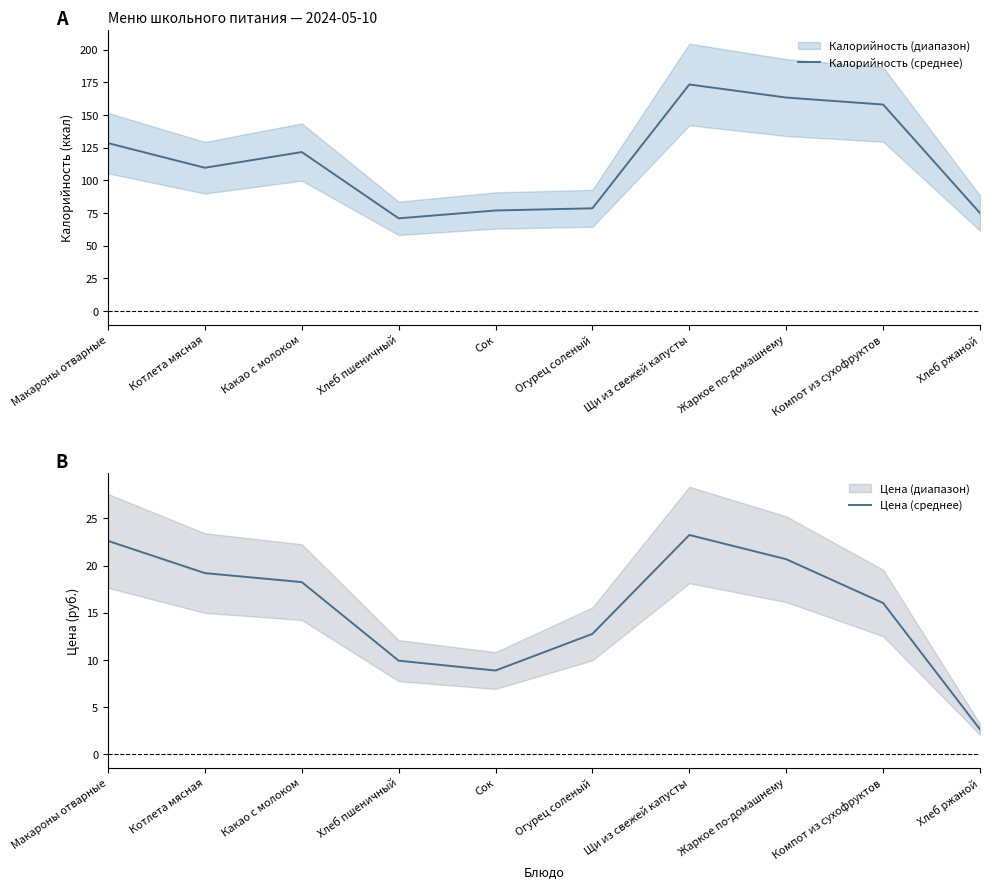

How many values in the Цена (среднее) series exceed 18?

5